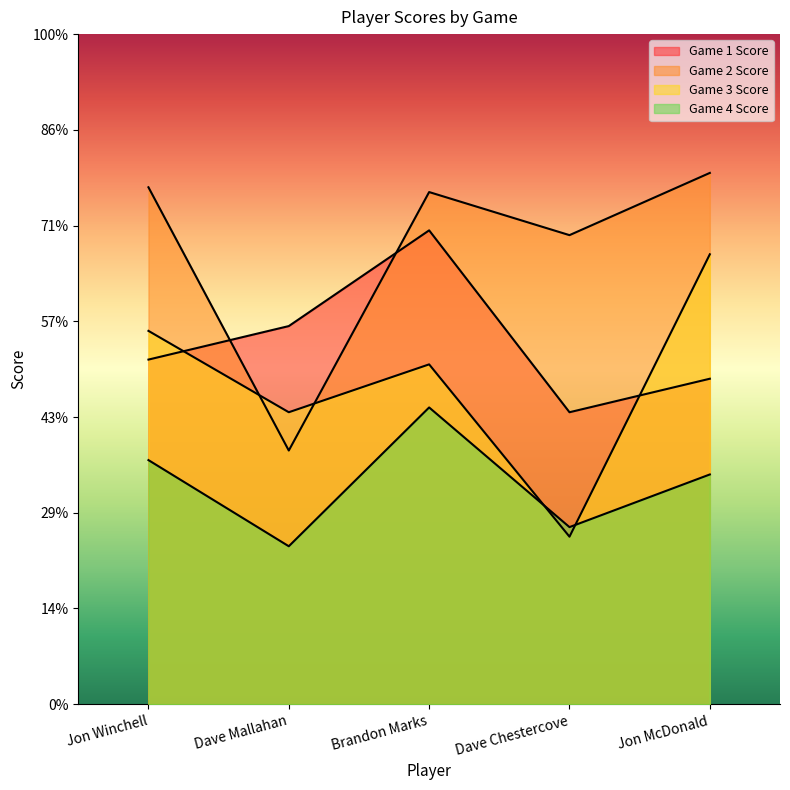

What is the highest value of the Game 3 Score series?

374